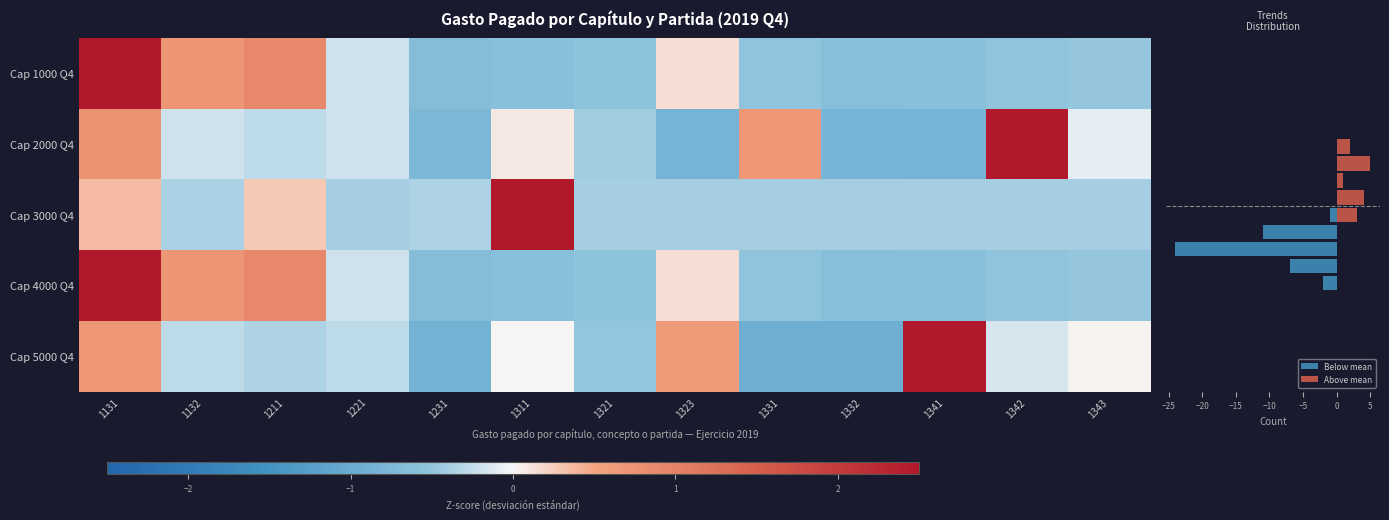

The 5000 series shows -0.2 at 1342. True or false?

True